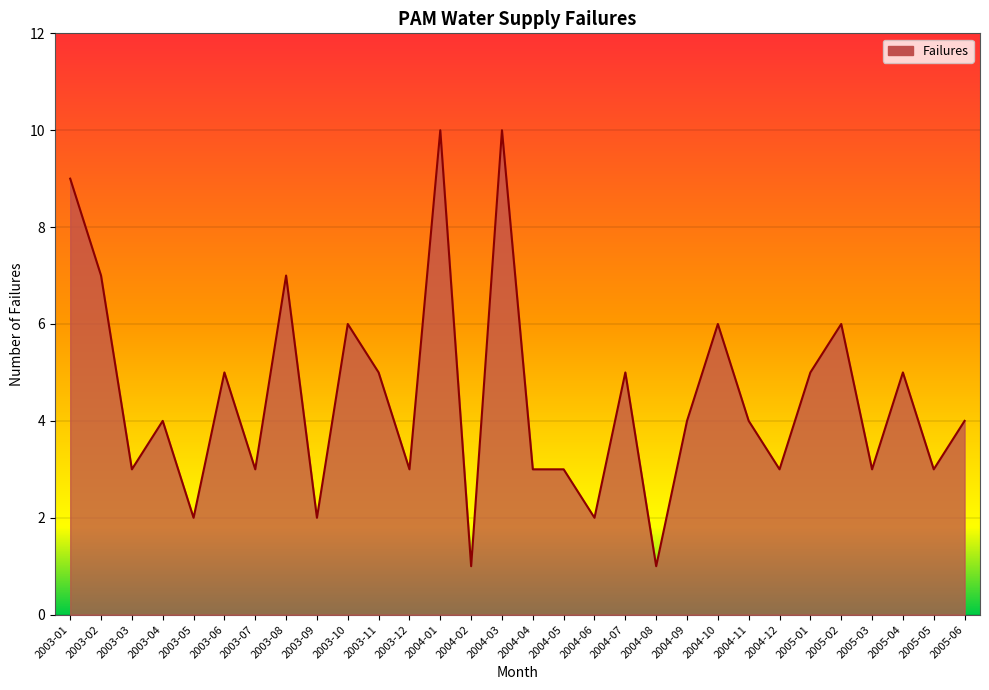

The value at 2004-09 is 6. True or false?

False